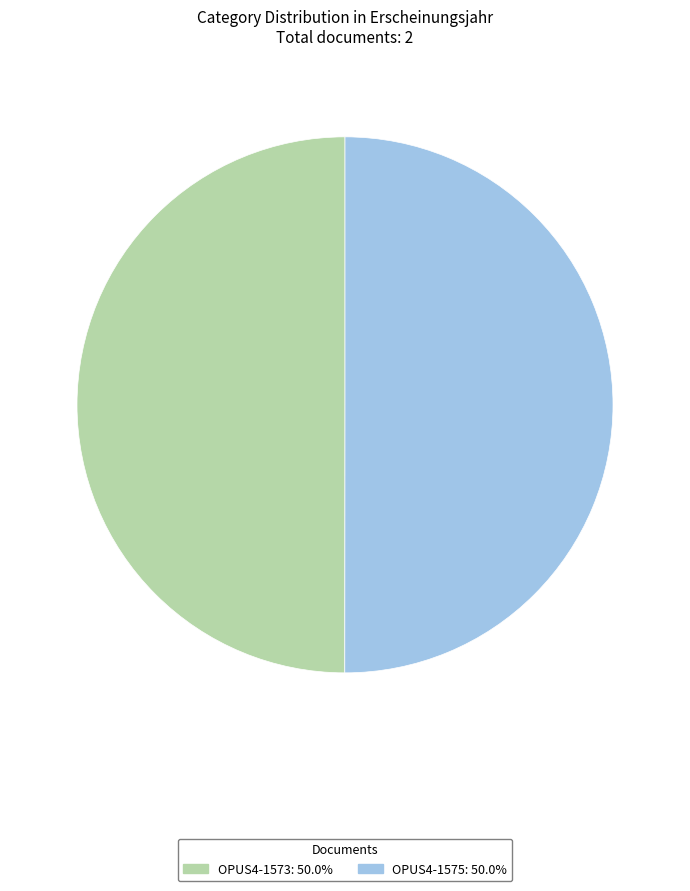

Combined, do OPUS4-1575: 50.0% and OPUS4-1573: 50.0% account for over 50%?

Yes